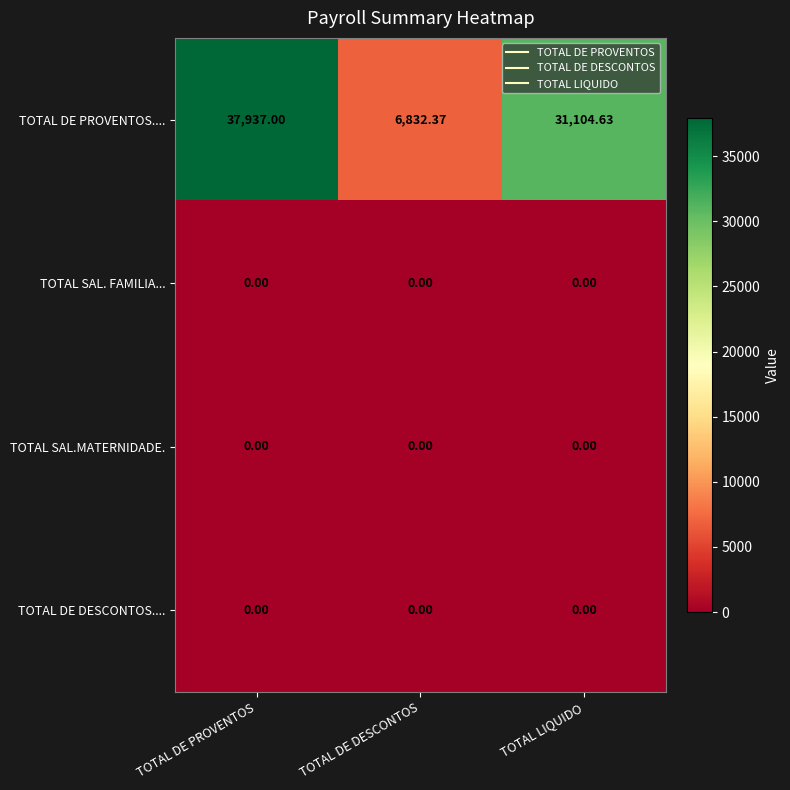

At which category is the sum across all series the highest?

TOTAL DE PROVENTOS